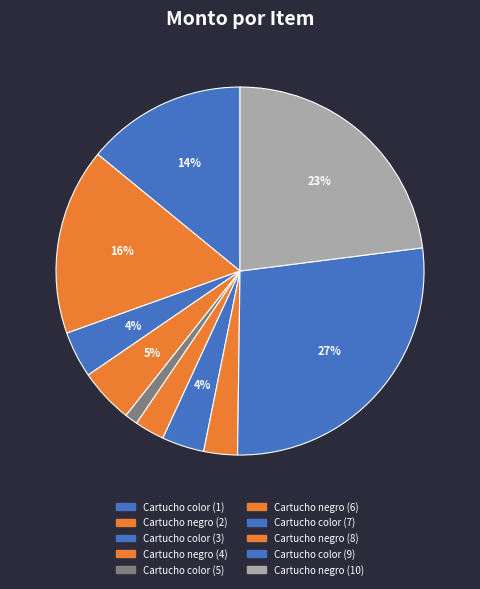

To the nearest percent, what is the difference between the Cartucho color (7) and Cartucho color (5) slice percentages?

3%